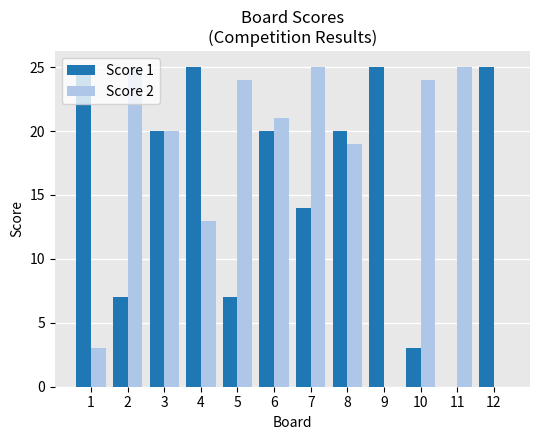

Between 8 and 12, which series saw the biggest shift?

Score 2